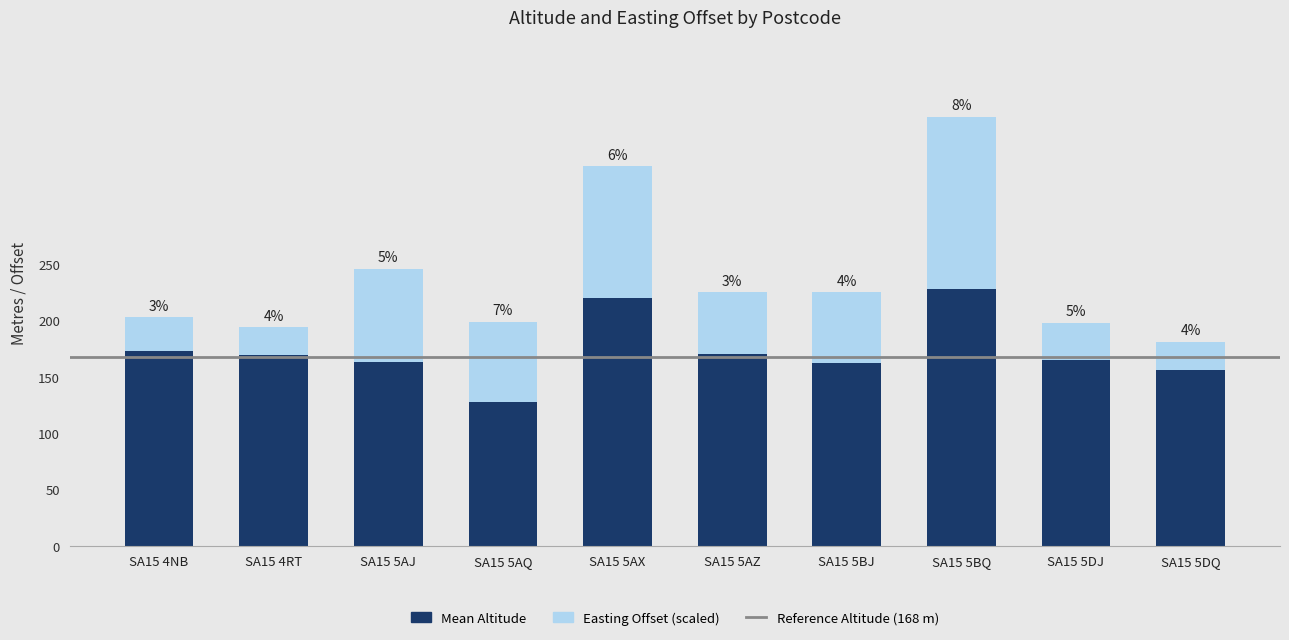

Which series changed the most between SA15 4NB and SA15 5AQ?

Mean Altitude